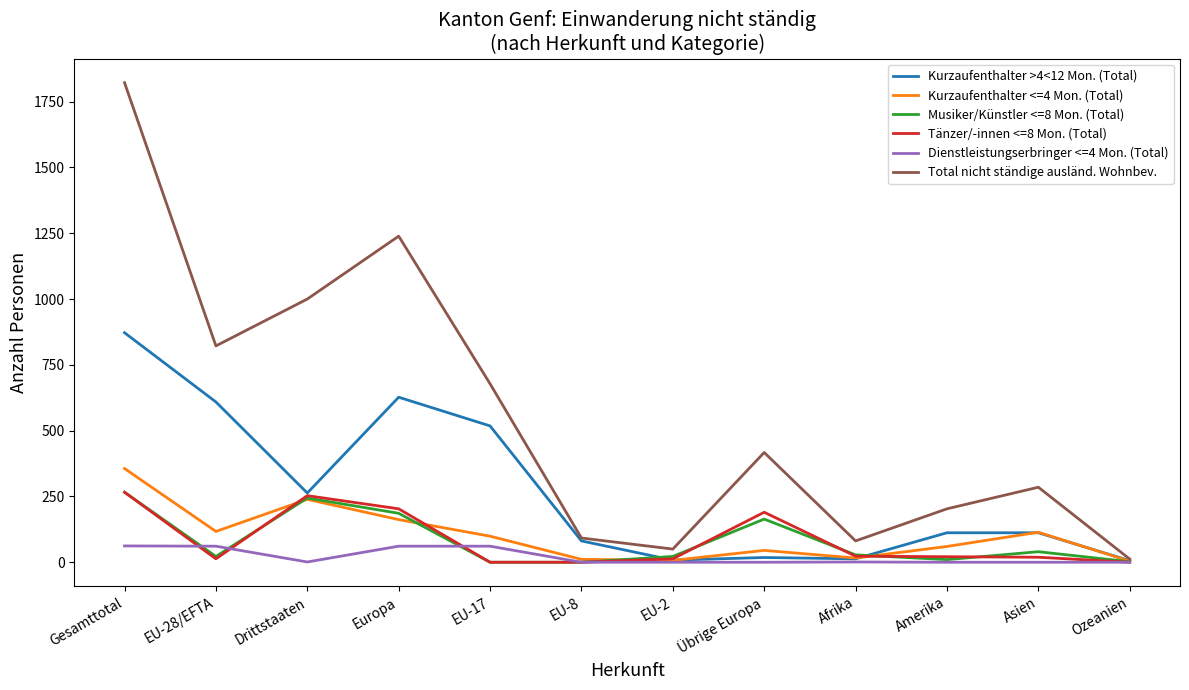

What is the maximum value for Total nicht ständige ausländ. Wohnbev.?

1822